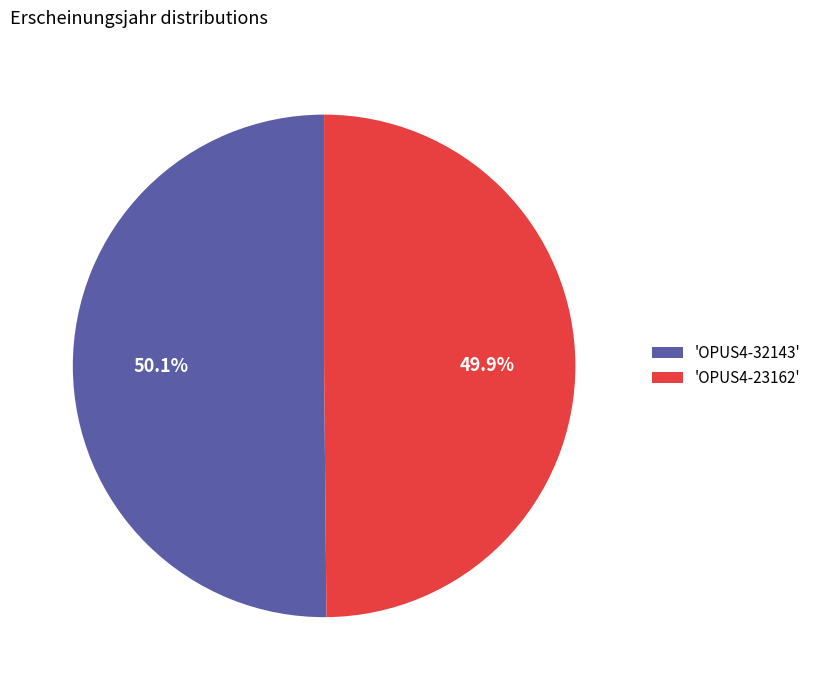

Is there a majority slice in this chart?

Yes